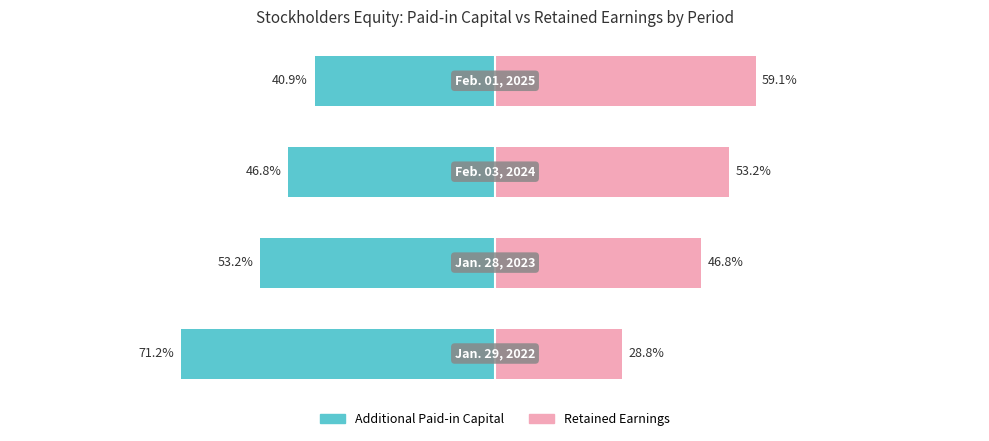

How many groups of bars are there?

4